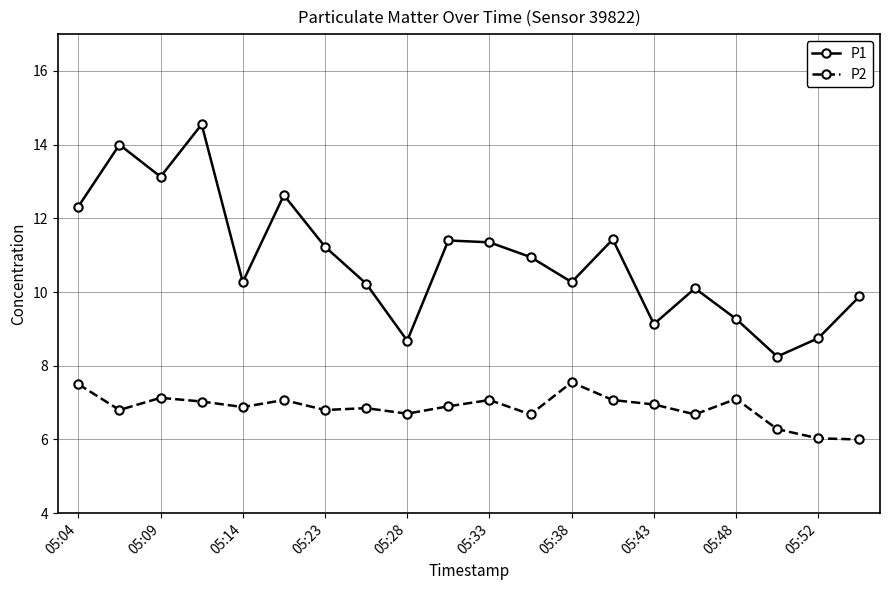

Which series has the largest range (max minus min)?

P1